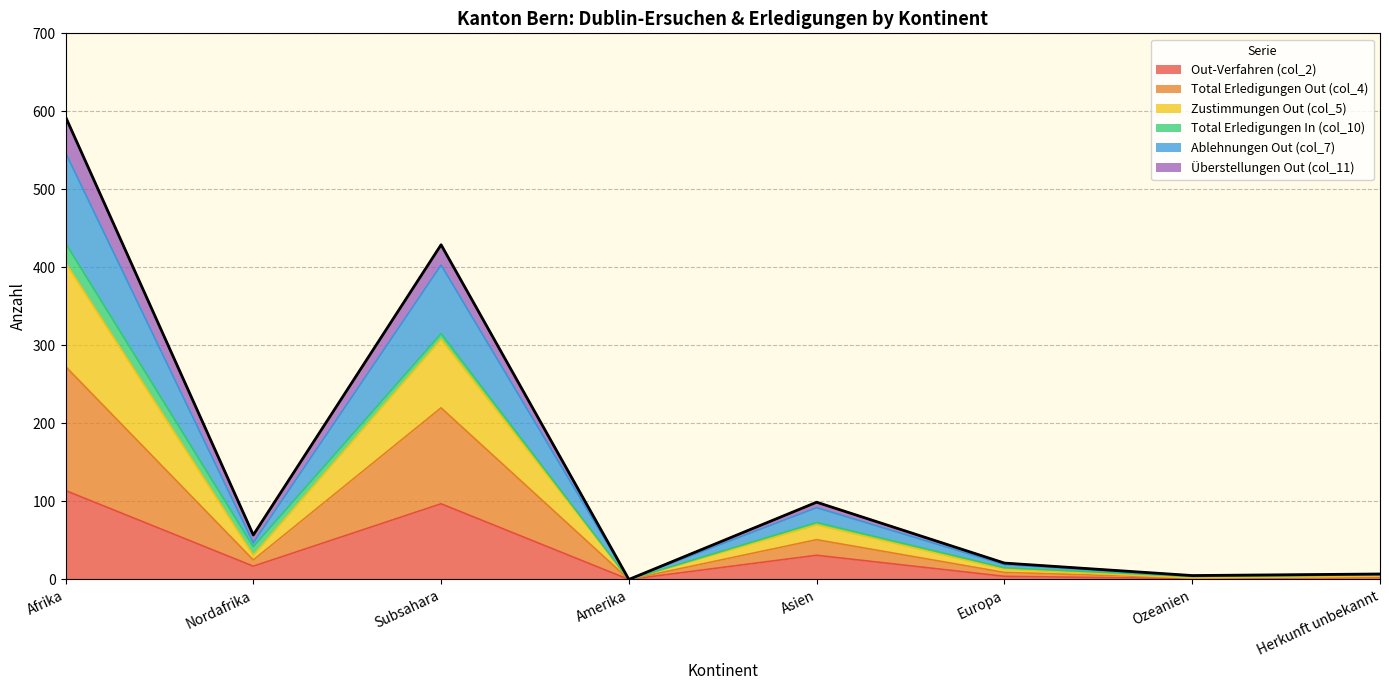

Which has a higher value, Amerika or Afrika?

Afrika